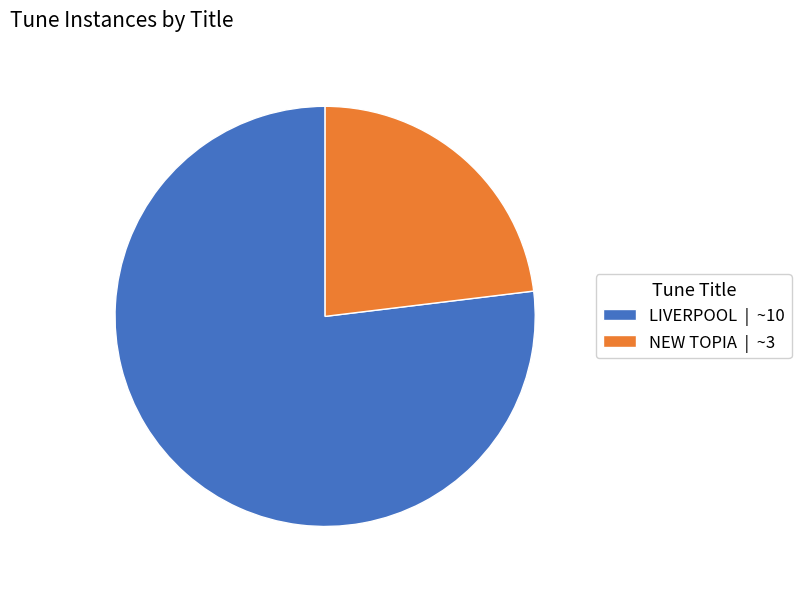

Which slice is the largest?

LIVERPOOL